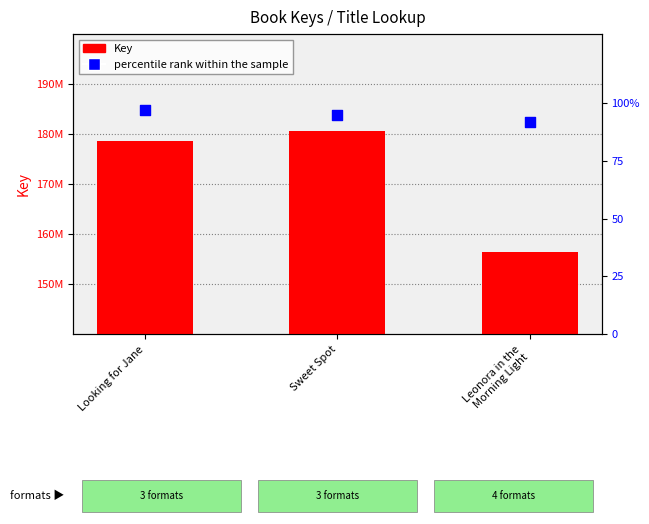

At which category is the sum across all series the highest?

Sweet Spot